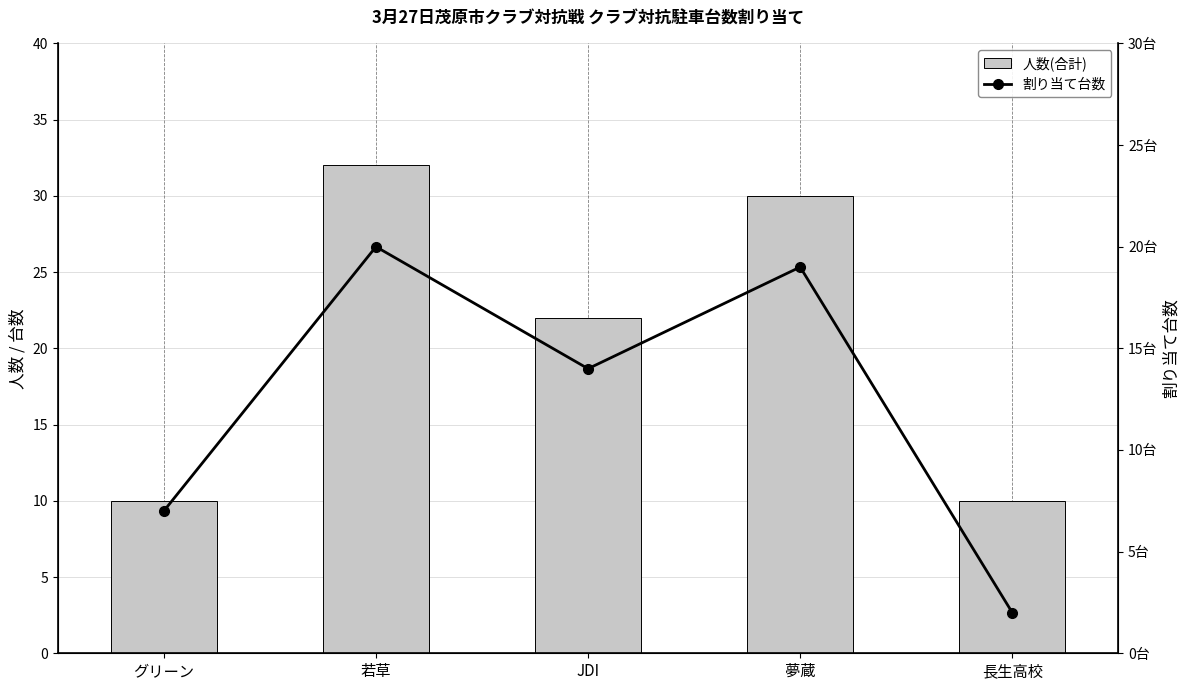

Which series changed the most between グリーン and 若草?

人数(合計)